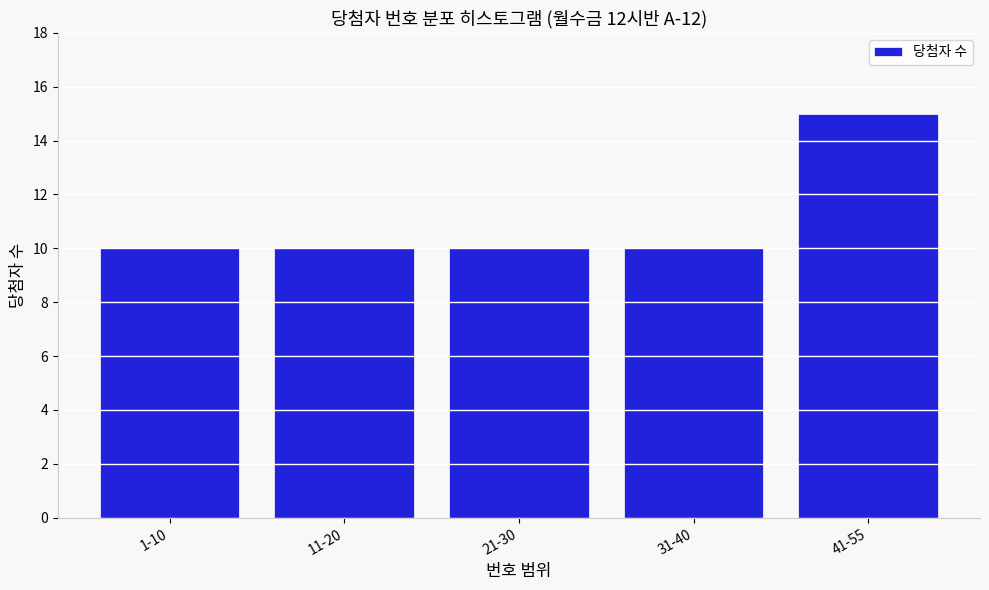

Reading left to right, extract all data points from this chart.

10	10	10	10	15